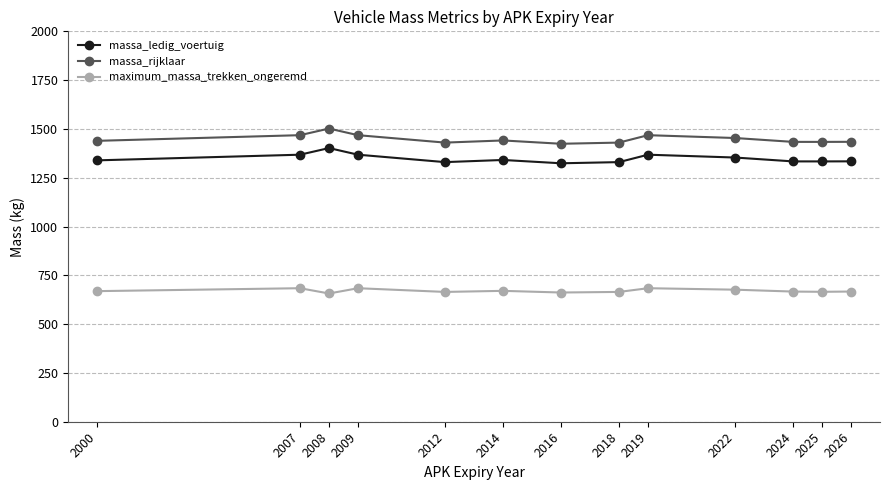

Rank the series at 2009 from highest to lowest value.

massa_rijklaar, massa_ledig_voertuig, maximum_massa_trekken_ongeremd